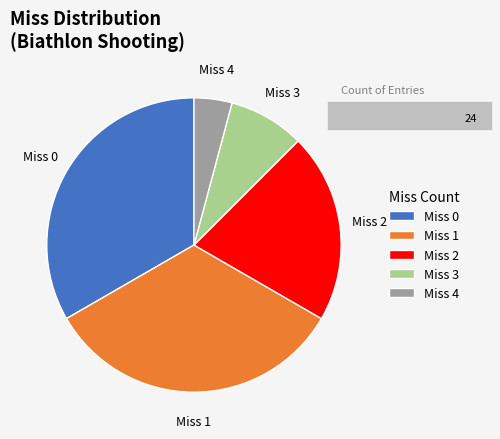

How many segments does this pie chart have?

5